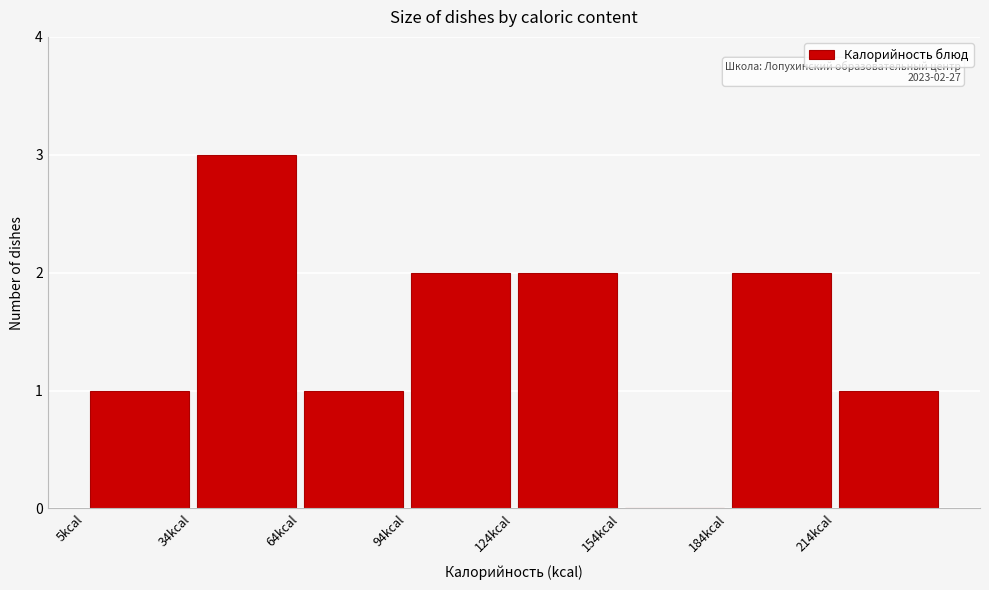

Which range on the x-axis has the tallest bar?

35 to 65